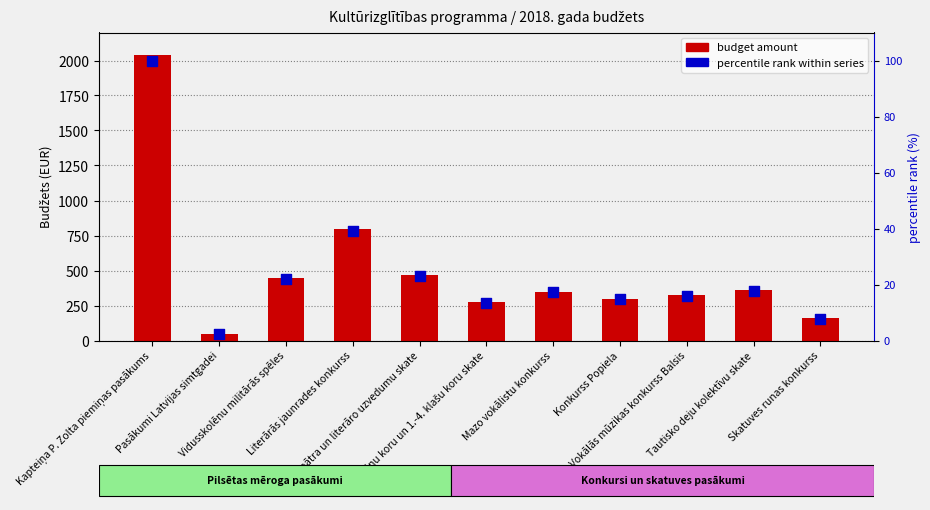

At how many categories does at least one series exceed 1498?

1